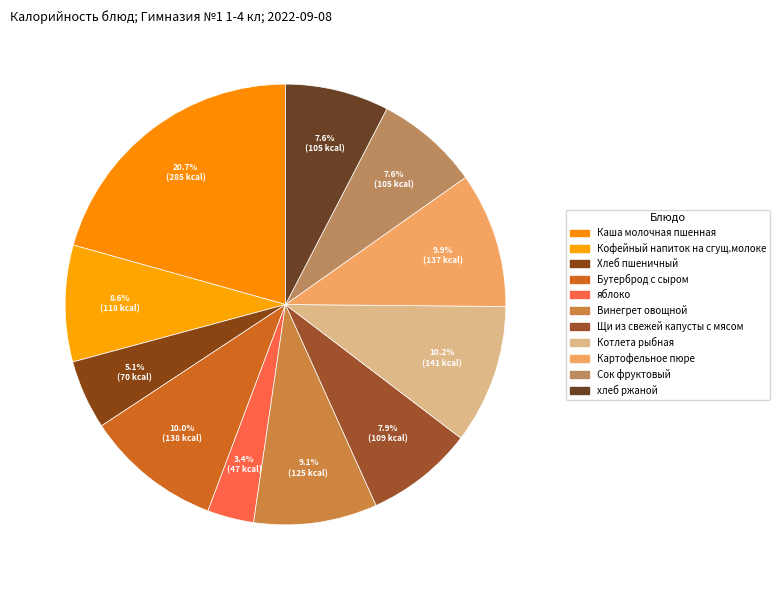

What is the total percentage of Кофейный напиток на сгущ.молоке and Котлета рыбная?

18.8%